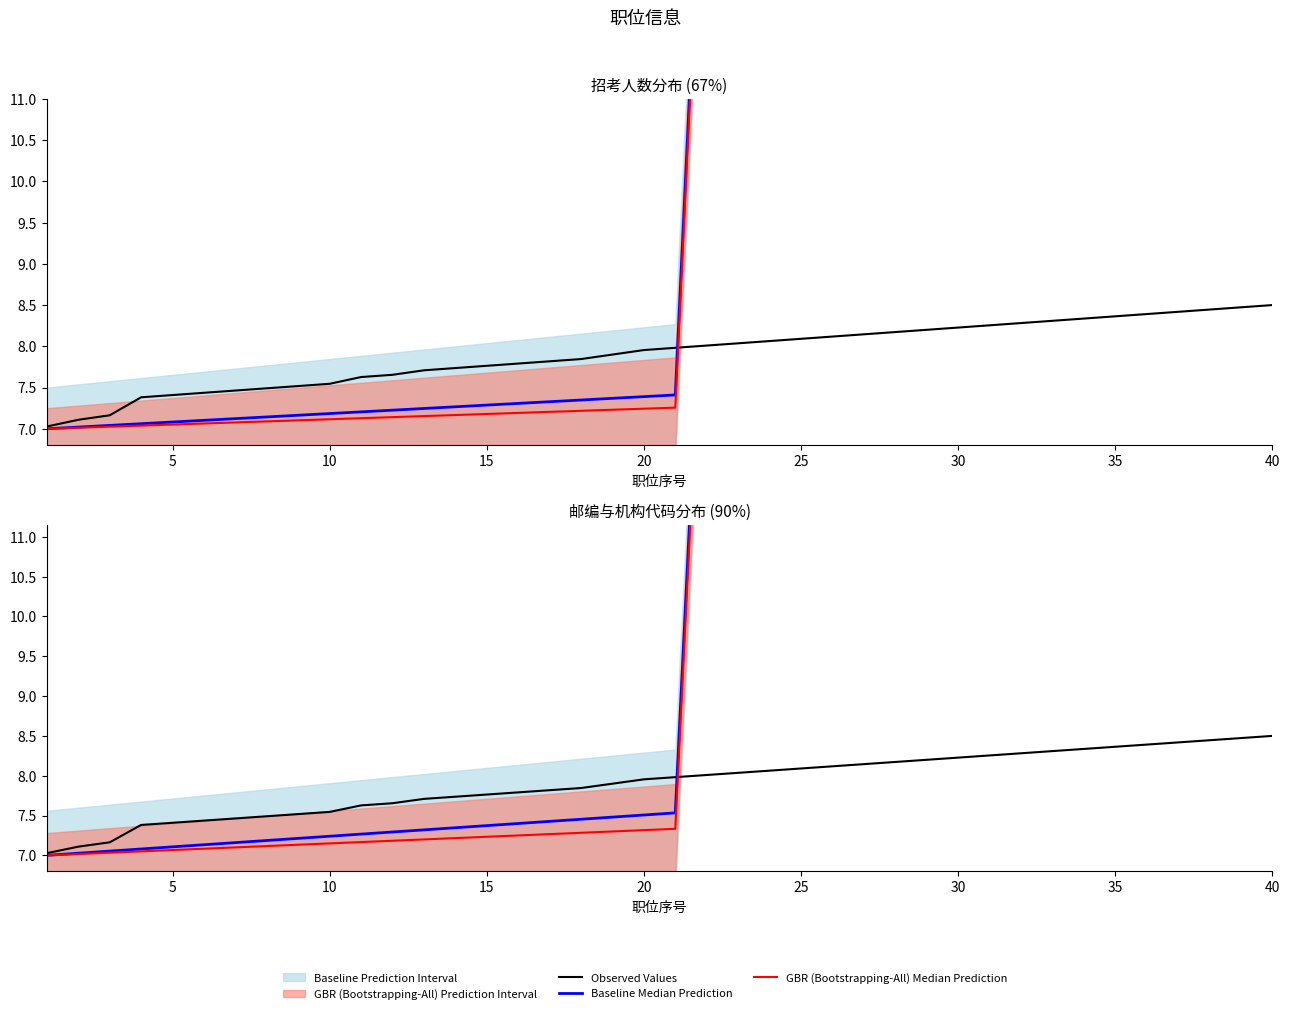

The value of Baseline Median Prediction at 30 is 9.5. True or false?

False